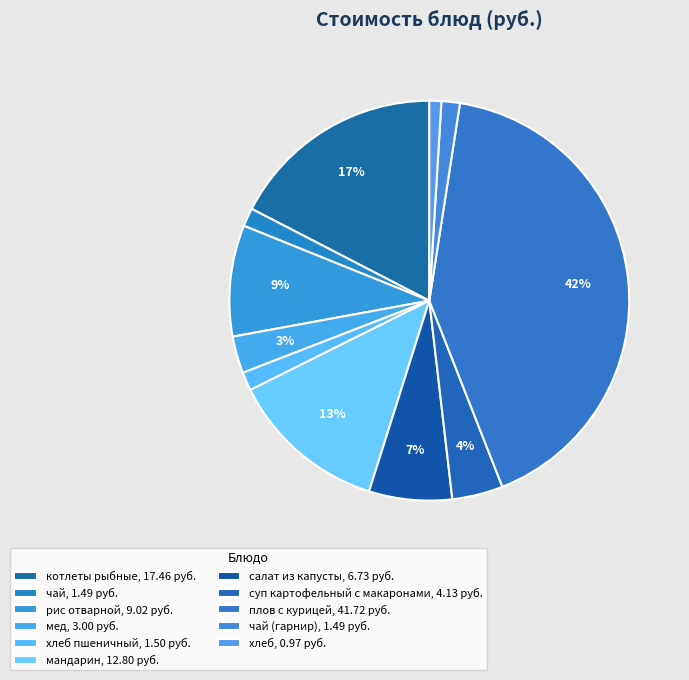

Count the number of slices in the pie.

11